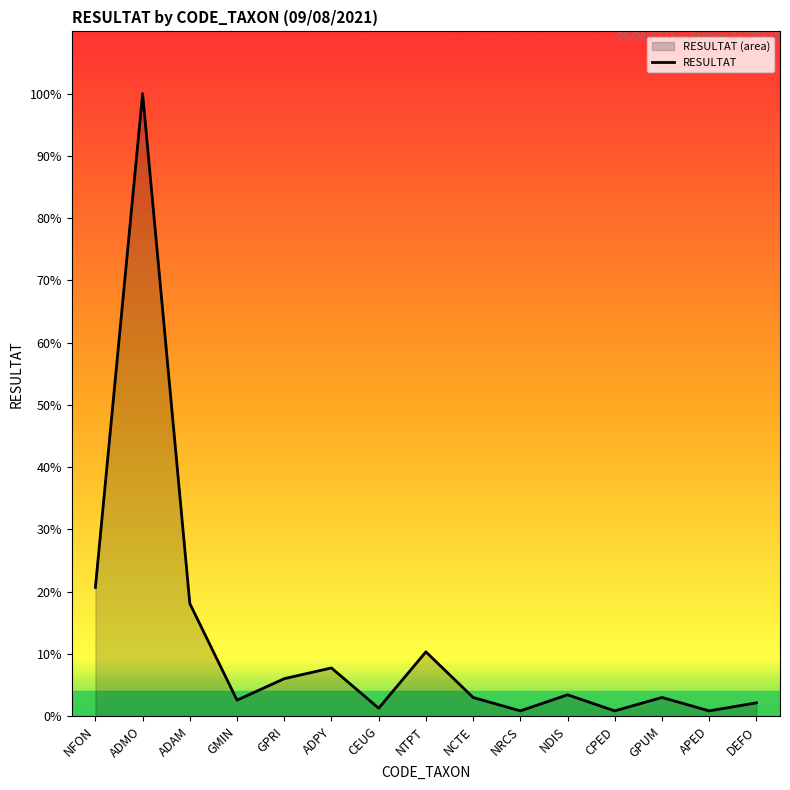

What is the label of the 3rd point from the right?

GPUM